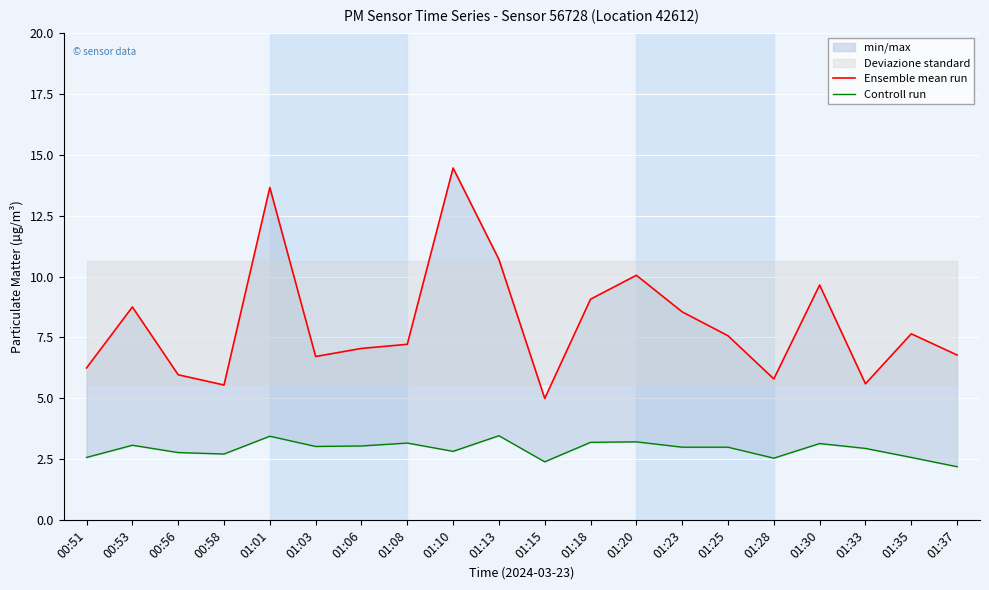

What is the difference between the Controll run values at 01:08 and 01:25?

0.2